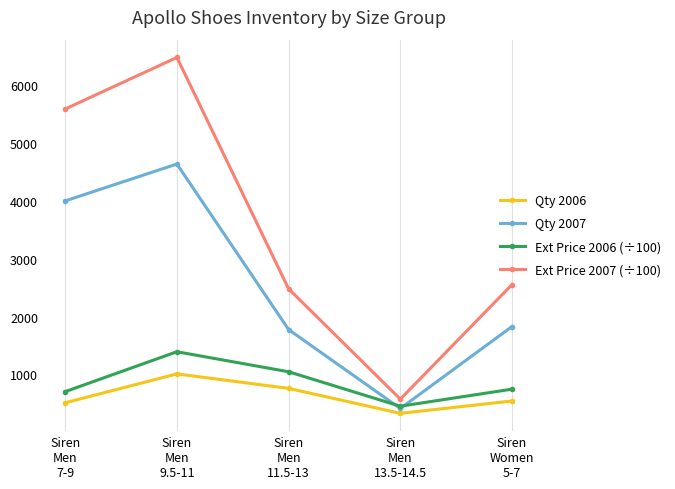

Which series has the widest spread of values?

Ext Price 2007 (÷100)